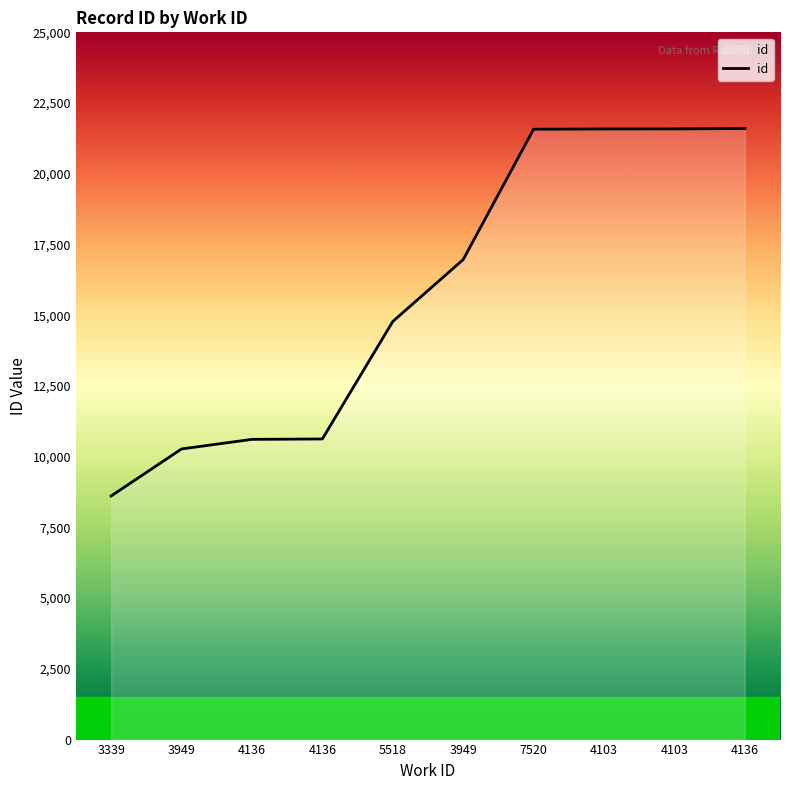

At which label does the data first exceed 16966?

7520